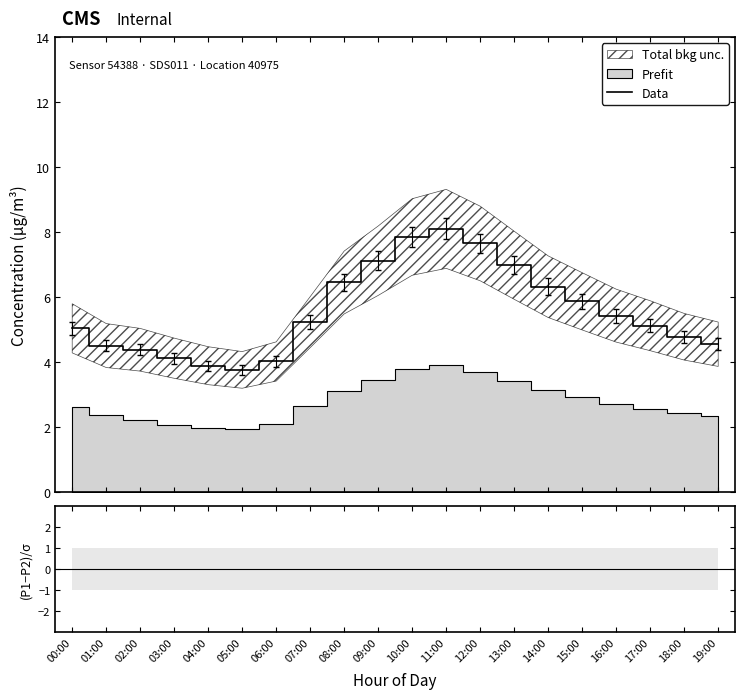

After their last crossing, which series has the higher values: (P1-P2)/σ or Data?

Data